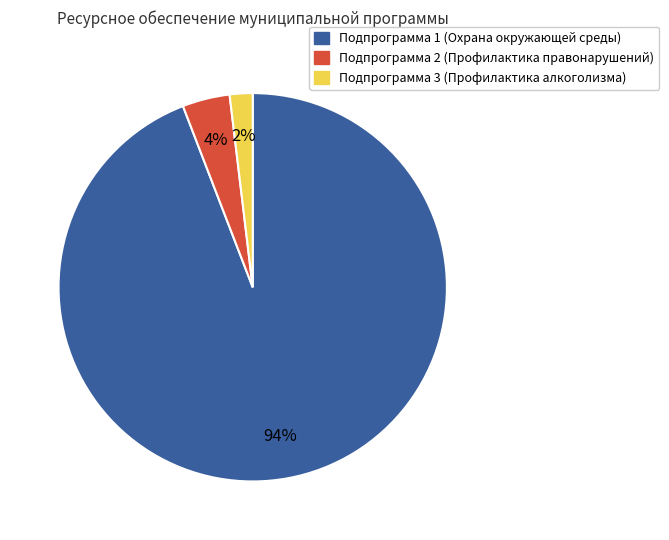

What percentage is the Подпрограмма 3 (Профилактика алкоголизма) slice, to the nearest percent?

2%